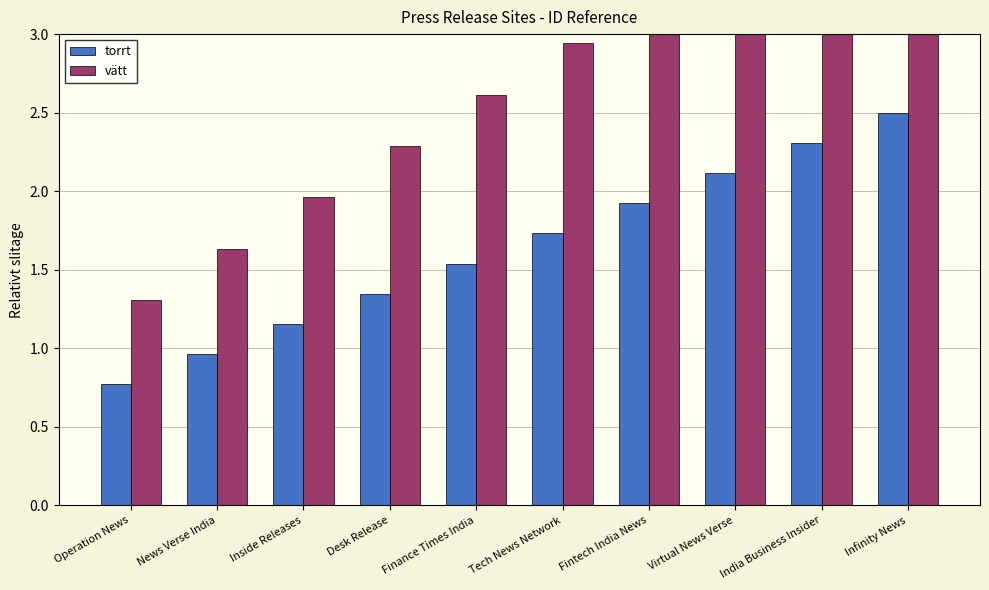

Reading right to left, list all the values displayed in this chart.

torrt: 2.5	2.3	2.1	1.9	1.7	1.5	1.3	1.2	1.0	0.8
vätt: 4.2	3.9	3.6	3.3	2.9	2.6	2.3	2.0	1.6	1.3